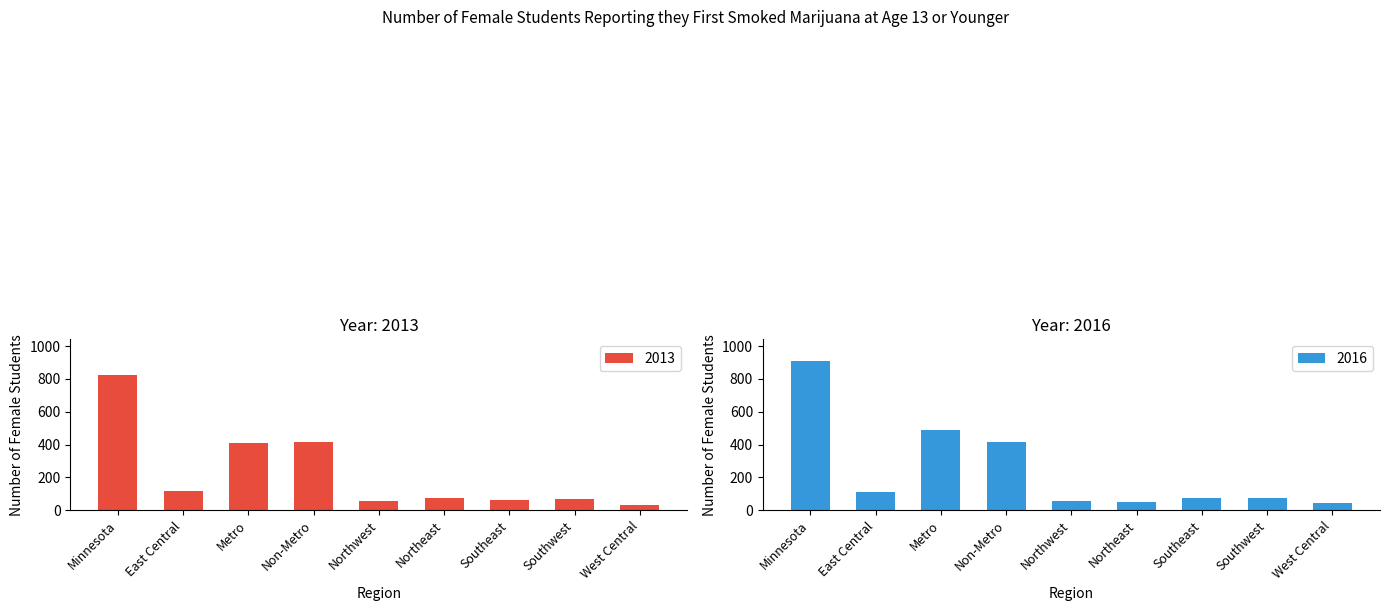

What is the total value across all series at Non-Metro?

832